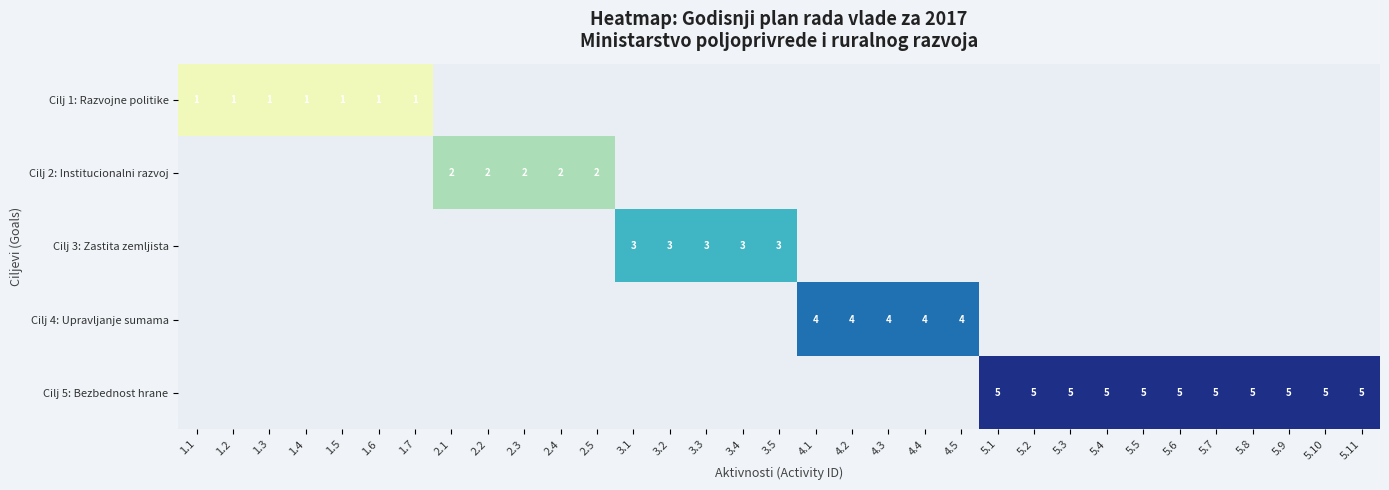

The Cilj 4: Upravljanje sumama series shows 4 at 4.3. True or false?

True